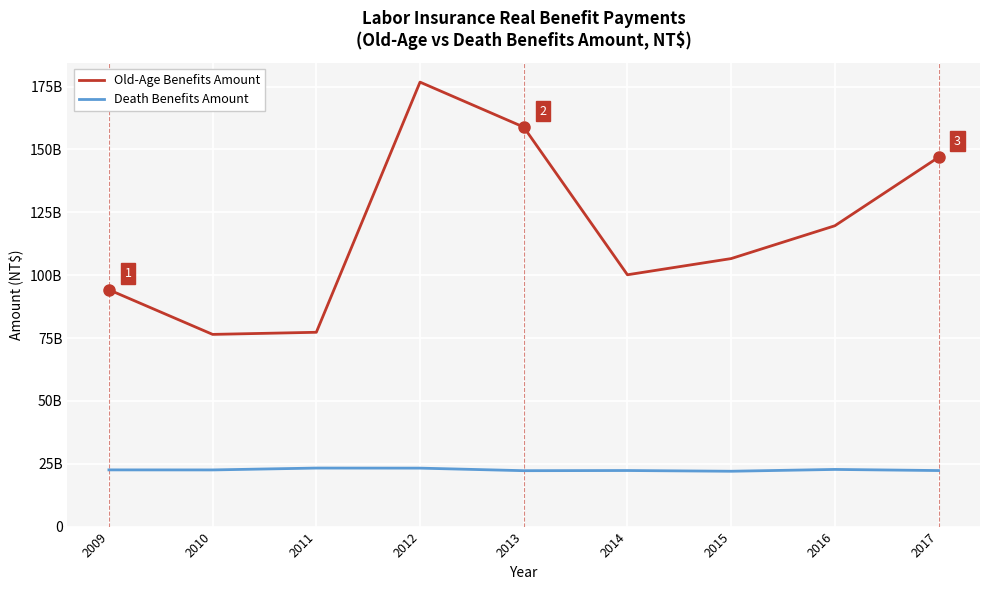

At which label is Death Benefits Amount closest to 22644032004?

2016